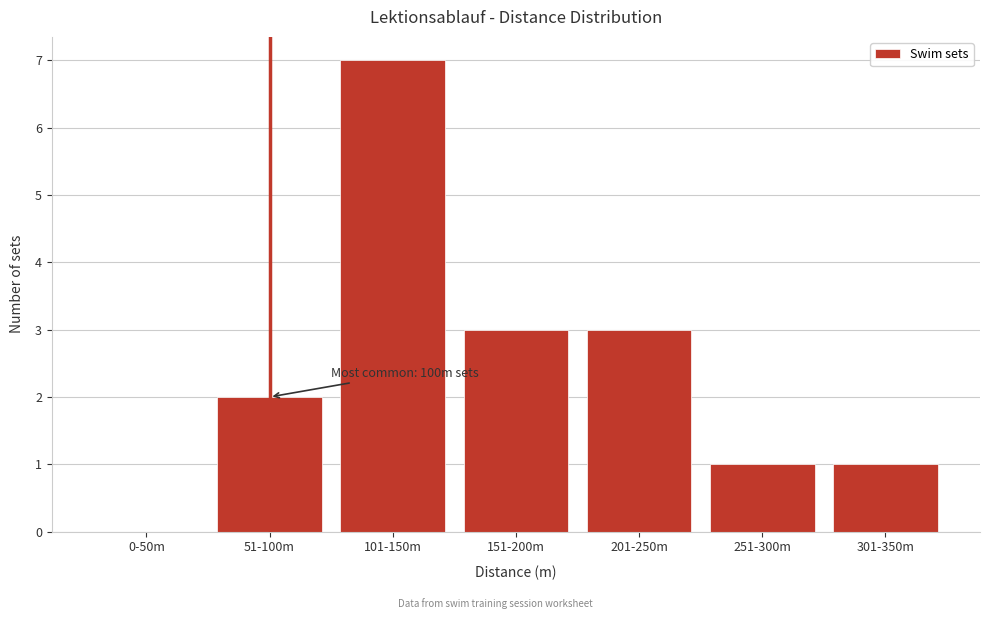

Reading left to right, transcribe all the data shown in this chart.

0-50m=0	51-100m=2	101-150m=7	151-200m=3	201-250m=3	251-300m=1	301-350m=1